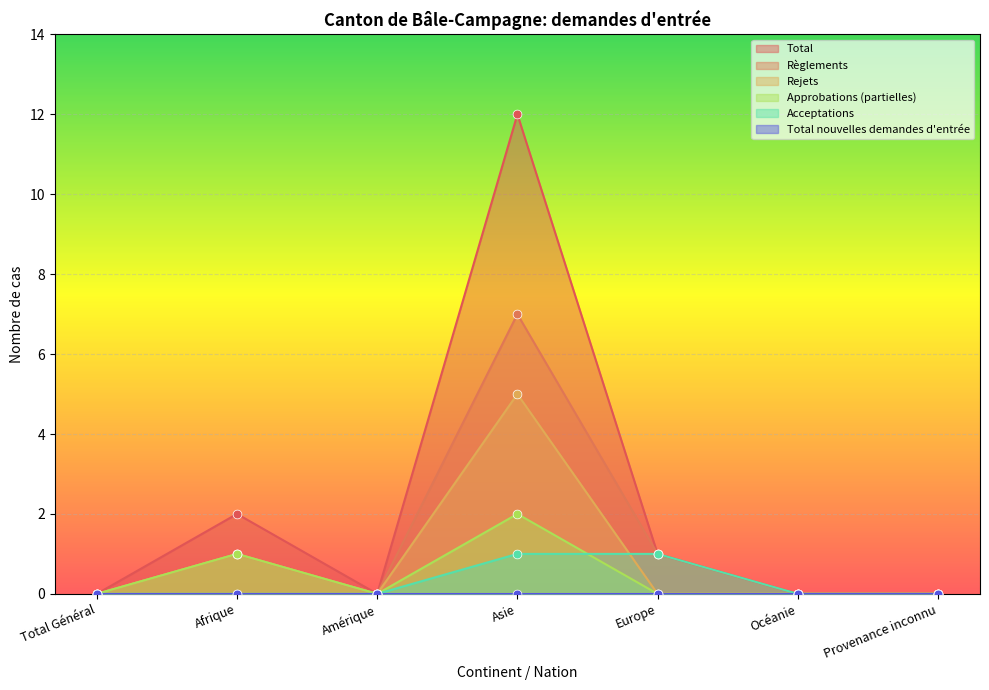

At which category is the sum across all series the highest?

Asie